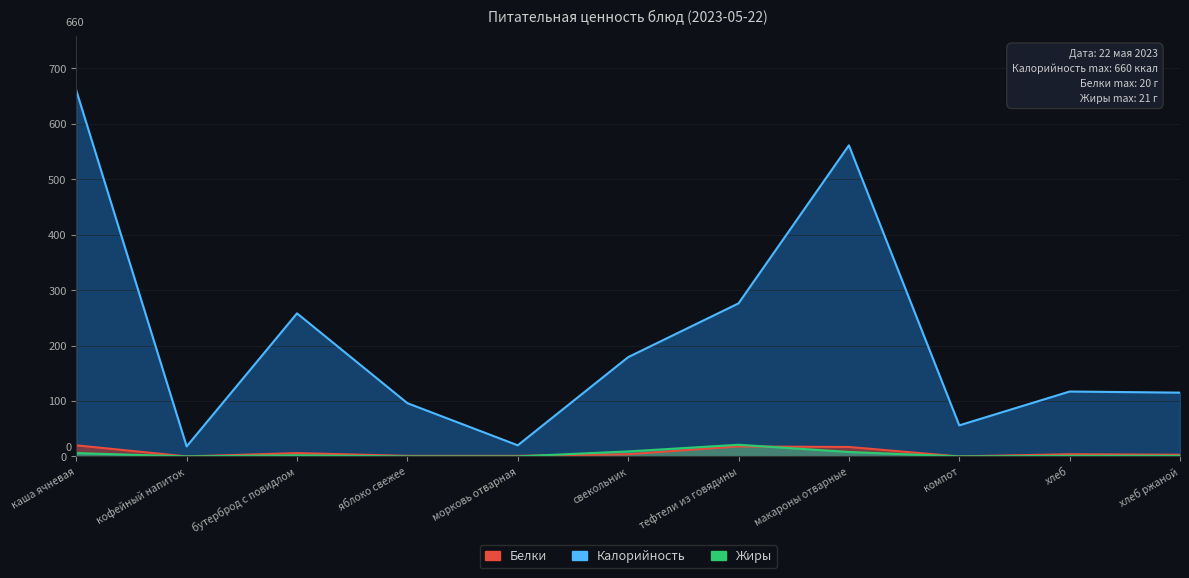

How many values in the Белки series are below 4?

5